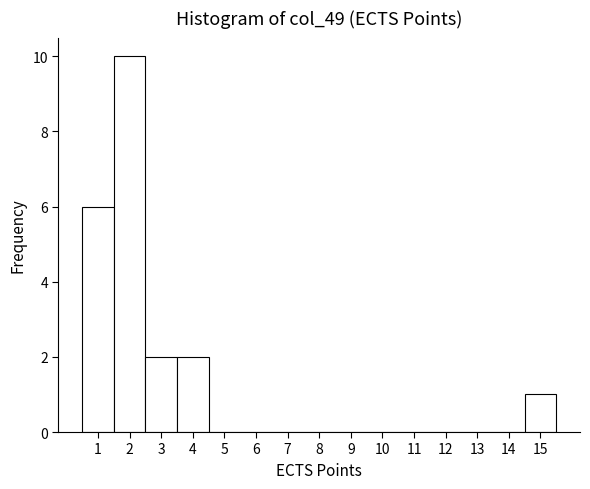

How tall is the bar that spans 3.5 to 4.5 on the x-axis? The values are not printed on the chart, so give them approximately, as read against the axis.

2